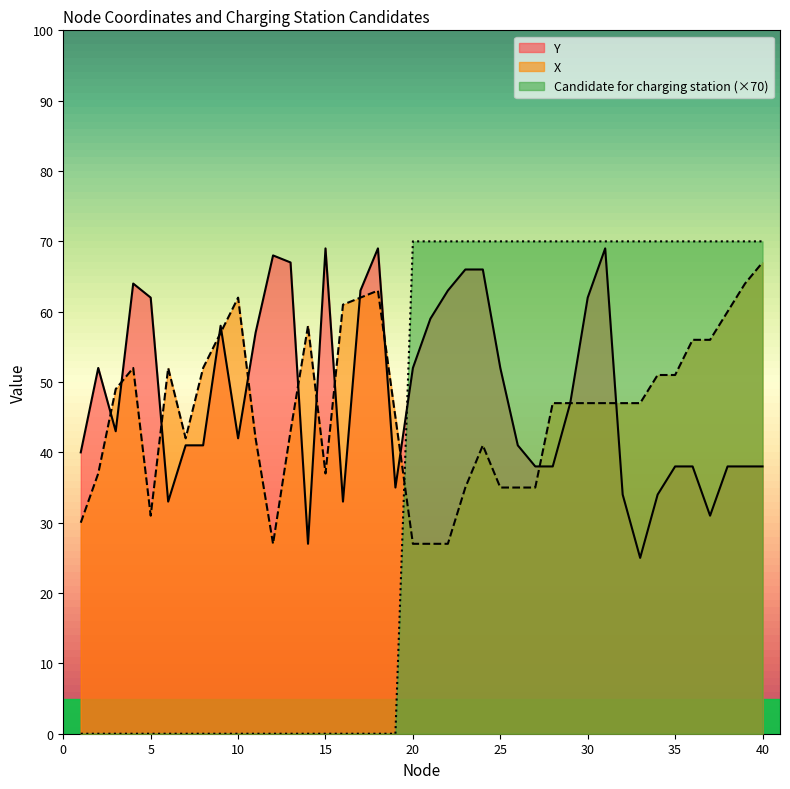

Reading left to right, what are all the values shown in this chart?

Y: 40	52	43	64	62	33	41	41	58	42	57	68	67	27	69	33	63	69	35	52	59	63	66	66	52	41	38	38	47	62	69	34	25	34	38	38	31	38	38	38
X: 30	37	49	52	31	52	42	52	57	62	42	27	43	58	37	61	62	63	45	27	27	27	35	41	35	35	35	47	47	47	47	47	47	51	51	56	56	60	64	67
Candidate for charging station: 0	0	0	0	0	0	0	0	0	0	0	0	0	0	0	0	0	0	0	70	70	70	70	70	70	70	70	70	70	70	70	70	70	70	70	70	70	70	70	70